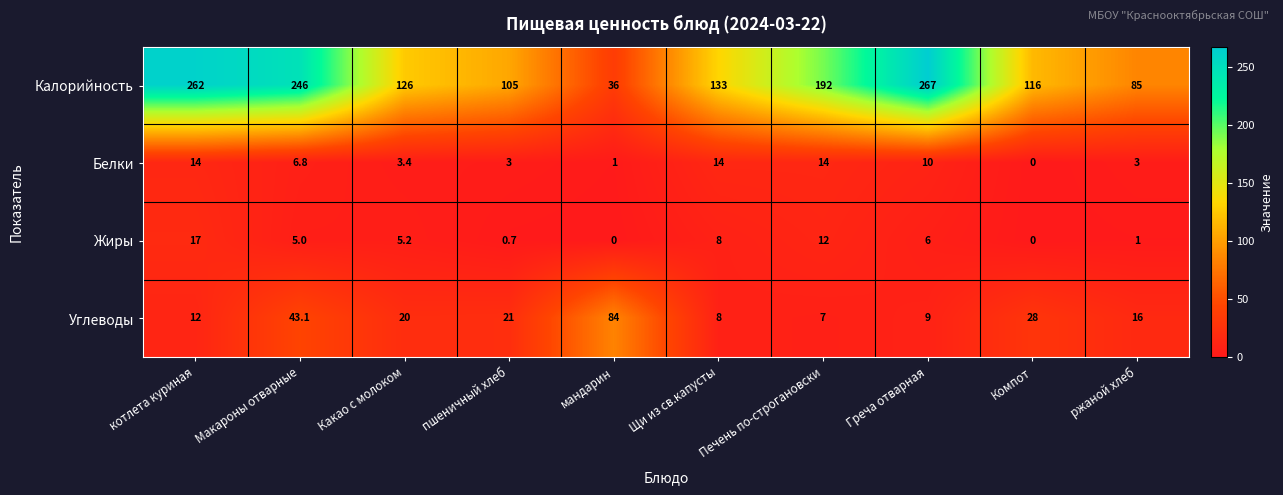

At how many categories does at least one series exceed 169?

4